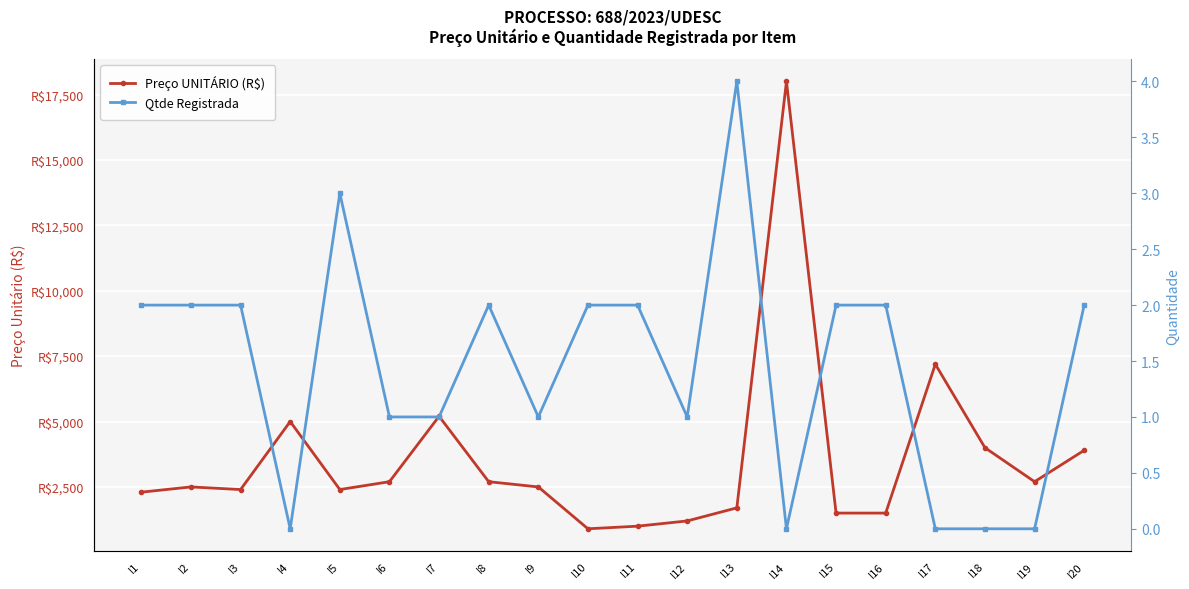

What is the total value across all series at I2?

2502